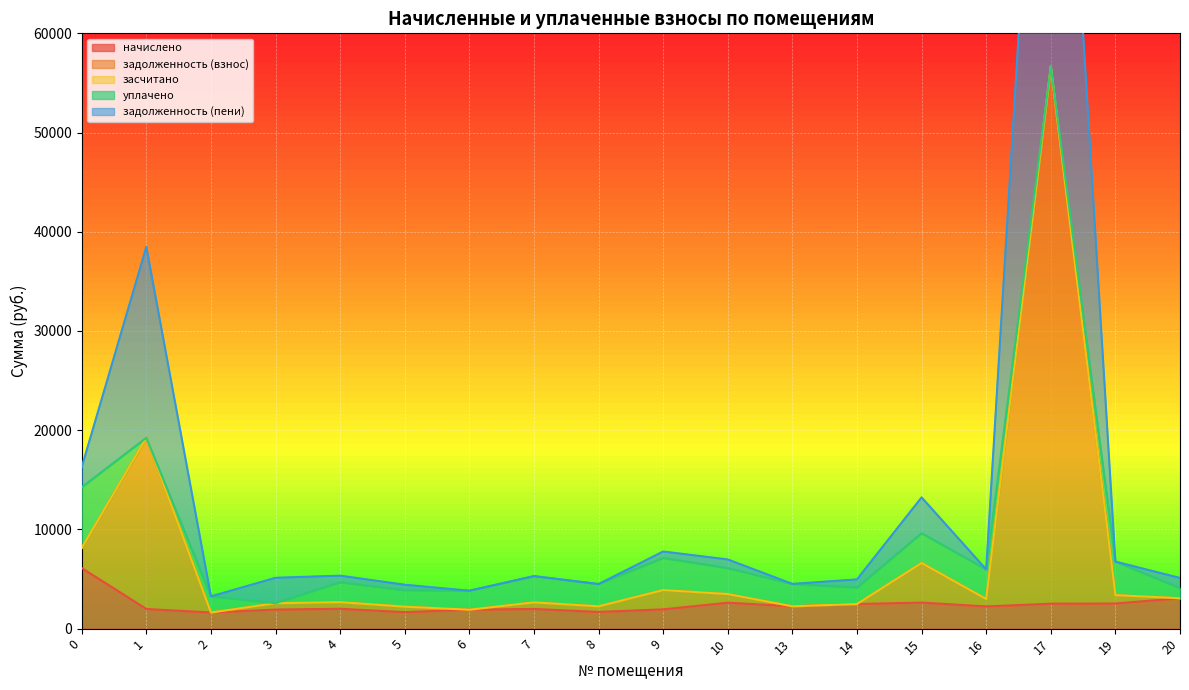

What is the sum of the задолженность (взнос) values at 15 and 5?

17652.7